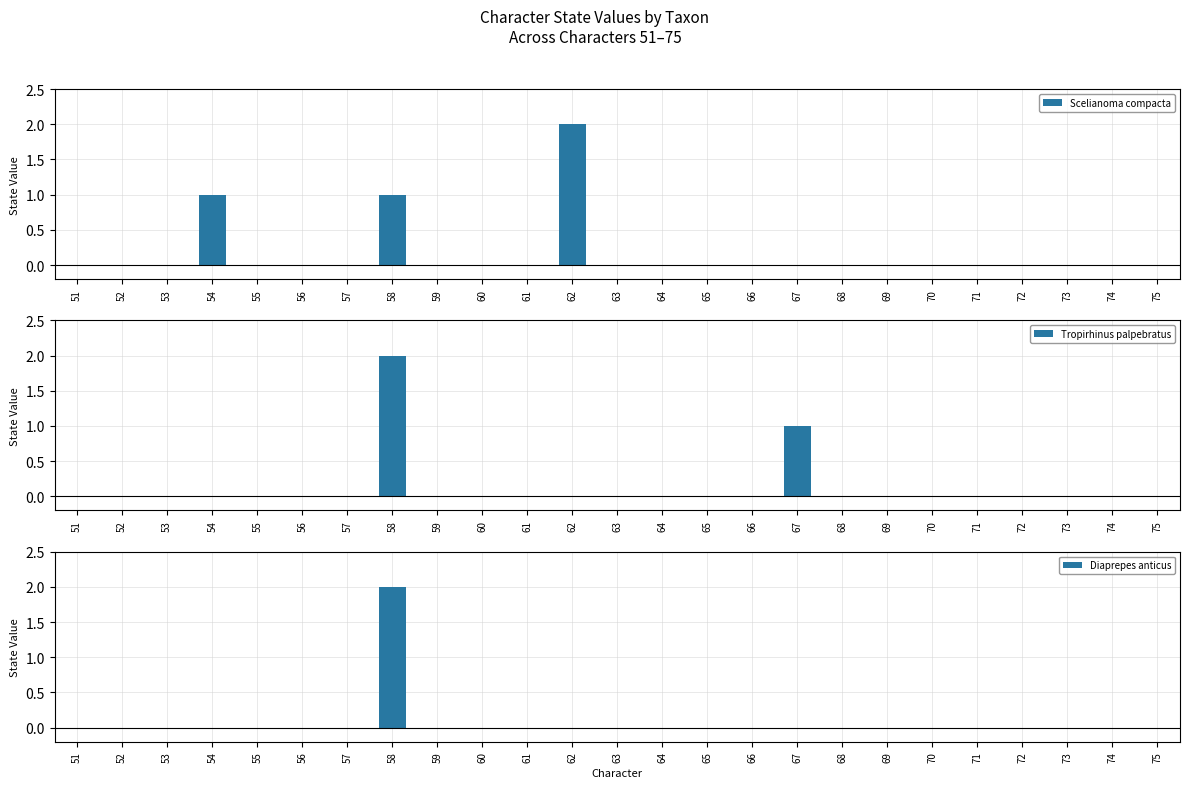

Is the value of Diaprepes anticus at 63 greater than the value of Tropirhinus palpebratus at 53?

No